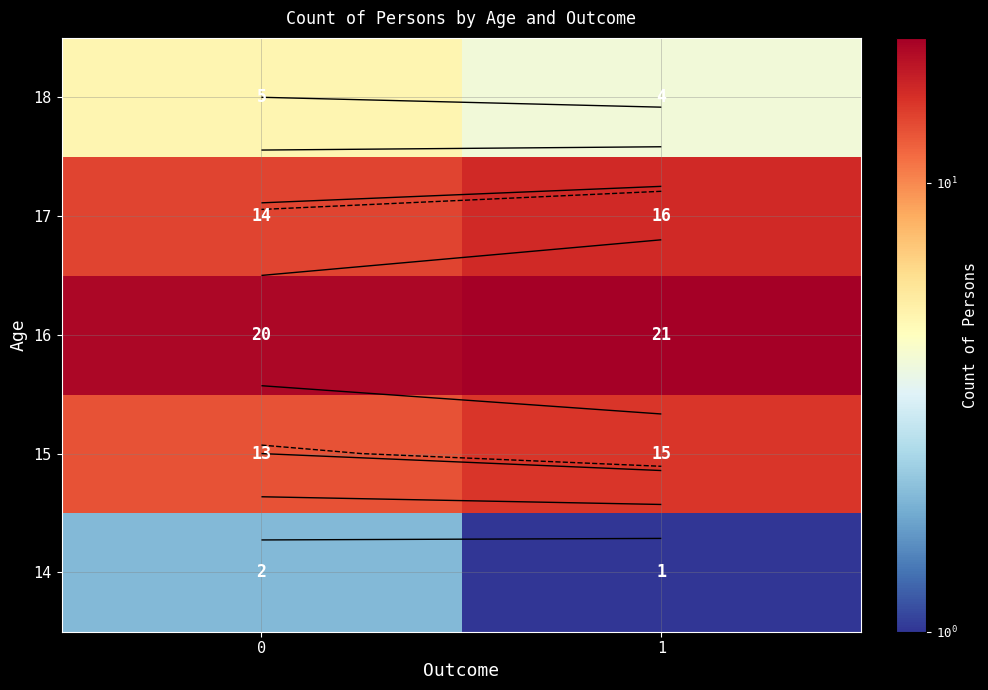

The 15 series shows 15 at 1. True or false?

True